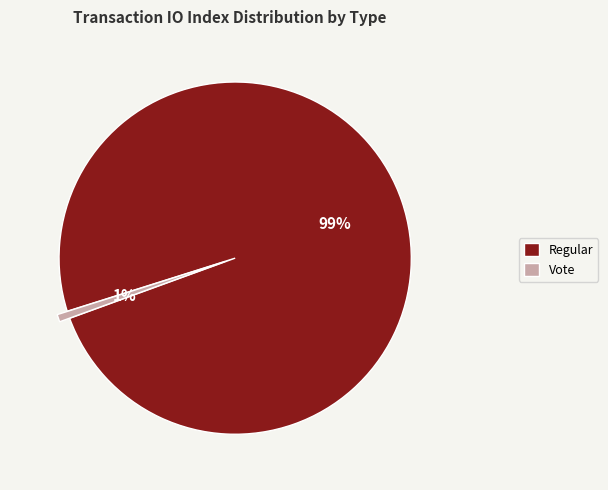

To the nearest percent, what is the average slice percentage?

50%